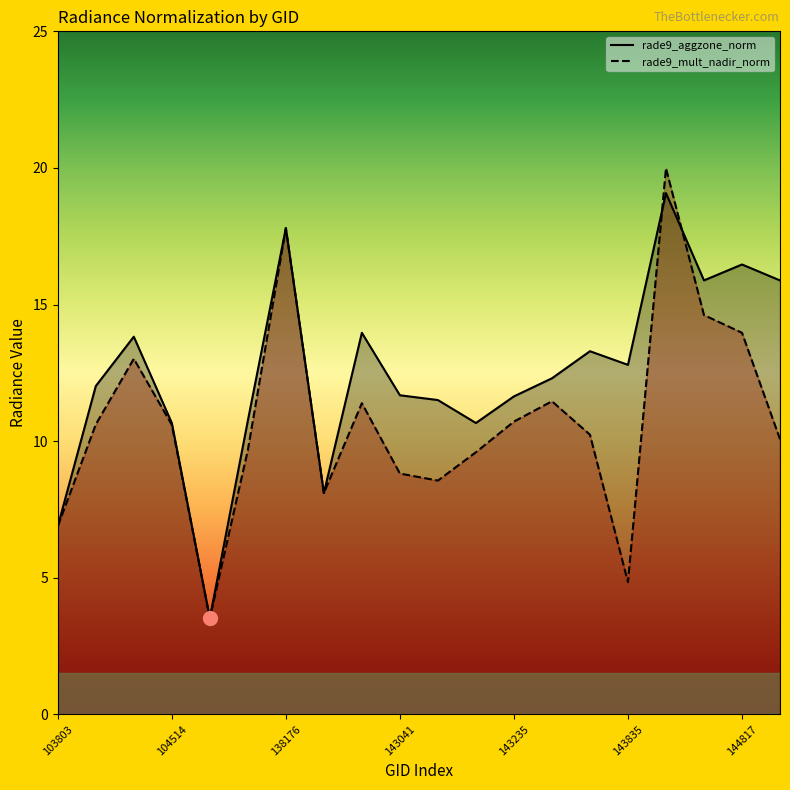

List the series in order of their overall mean, highest first.

rade9_aggzone_norm, rade9_mult_nadir_norm